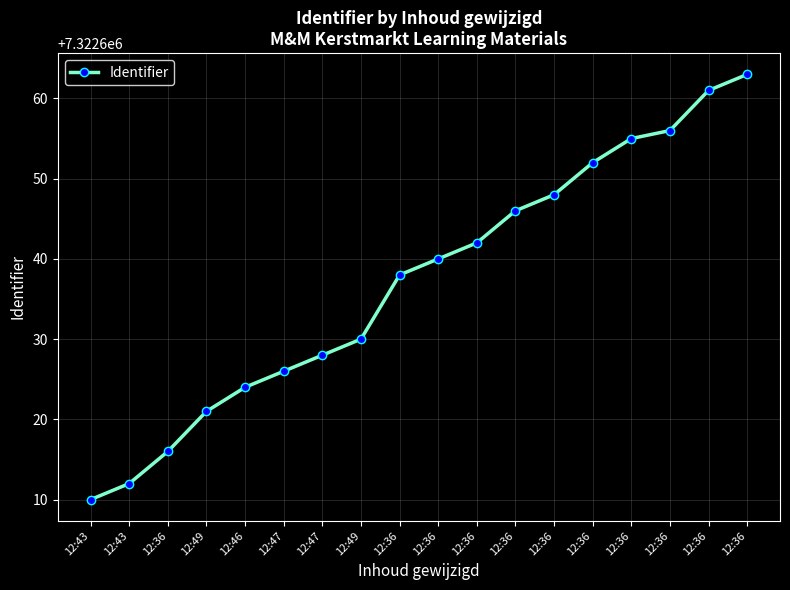

How many lines are shown in the chart?

1